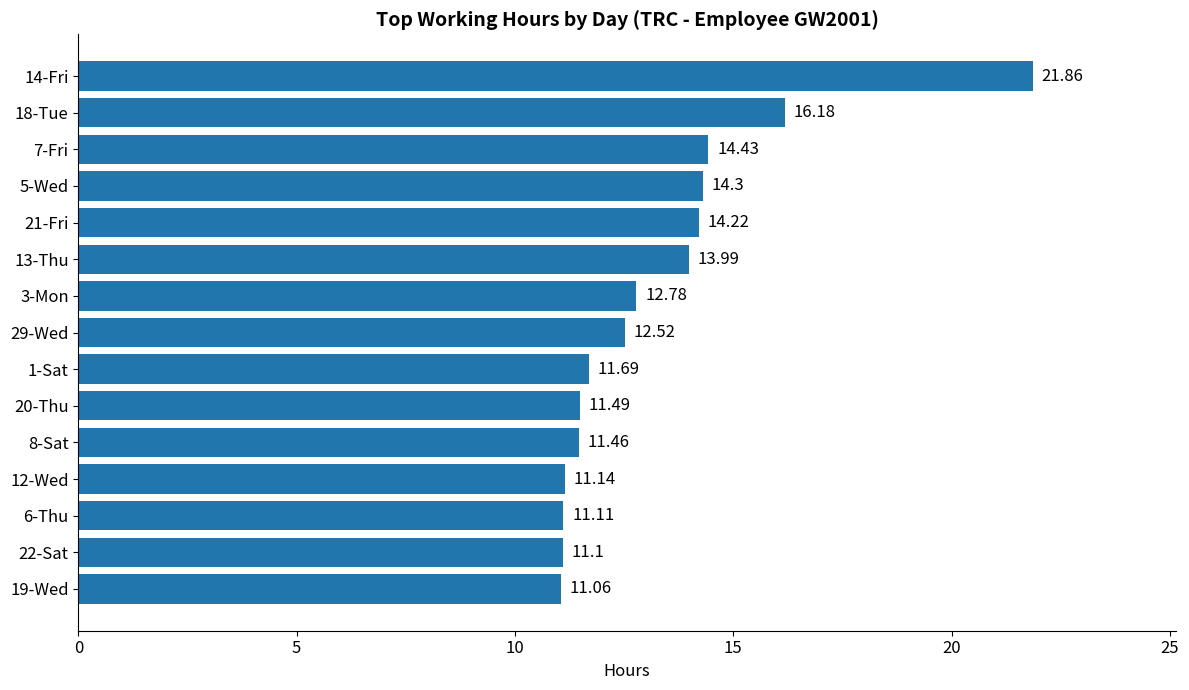

What is the ratio of the value at 8-Sat to the value at 19-Wed?

1.0